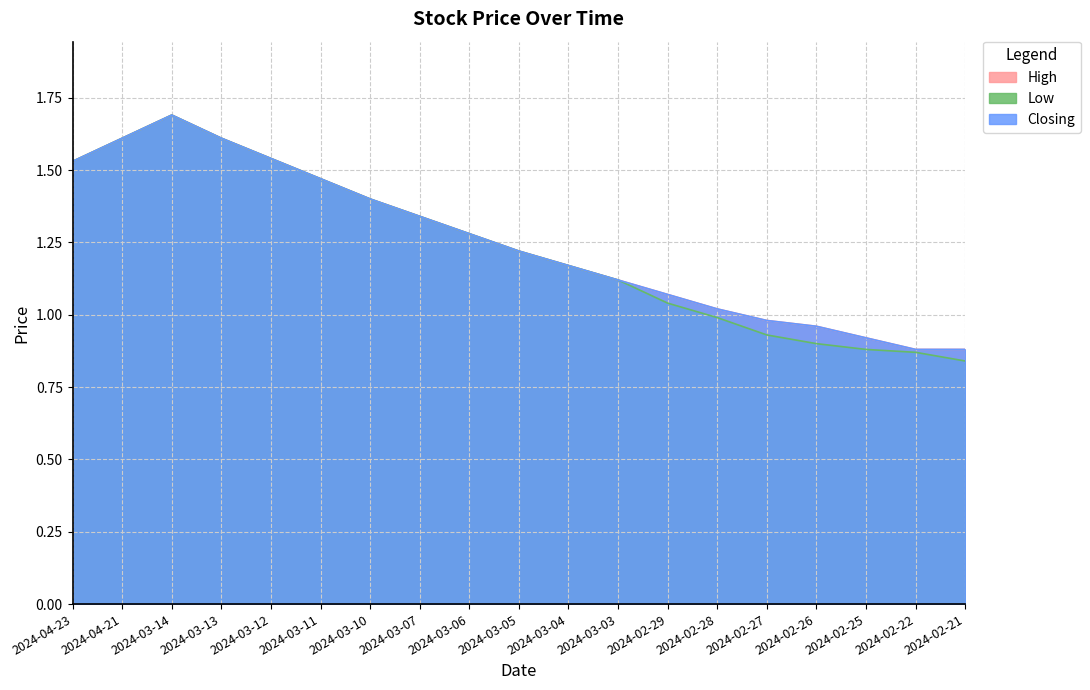

The High series shows 0.6 at 2024-03-05. True or false?

False